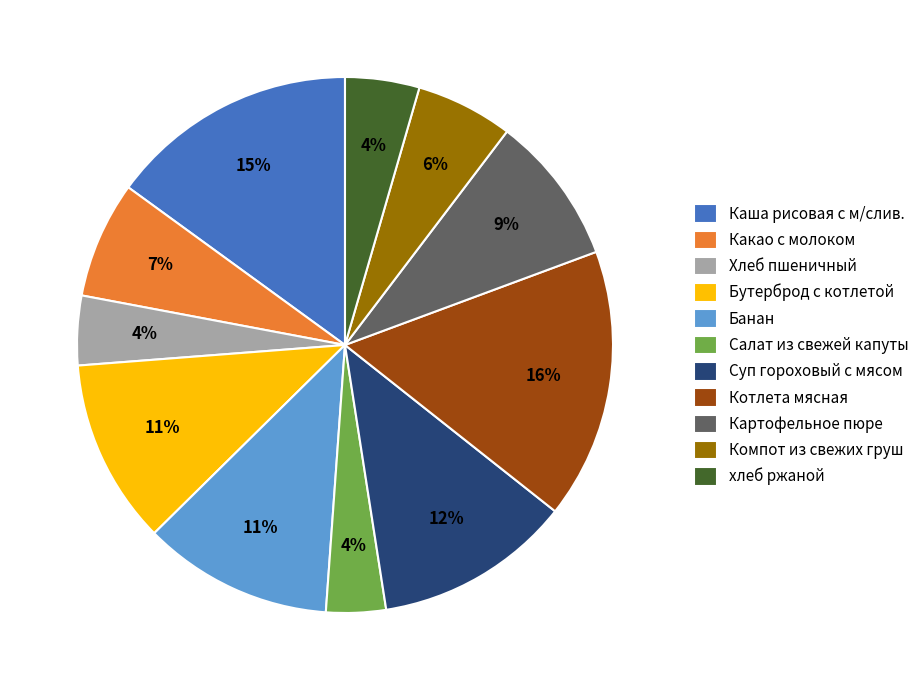

Between Бутерброд с котлетой and Какао с молоком, which is larger?

Бутерброд с котлетой